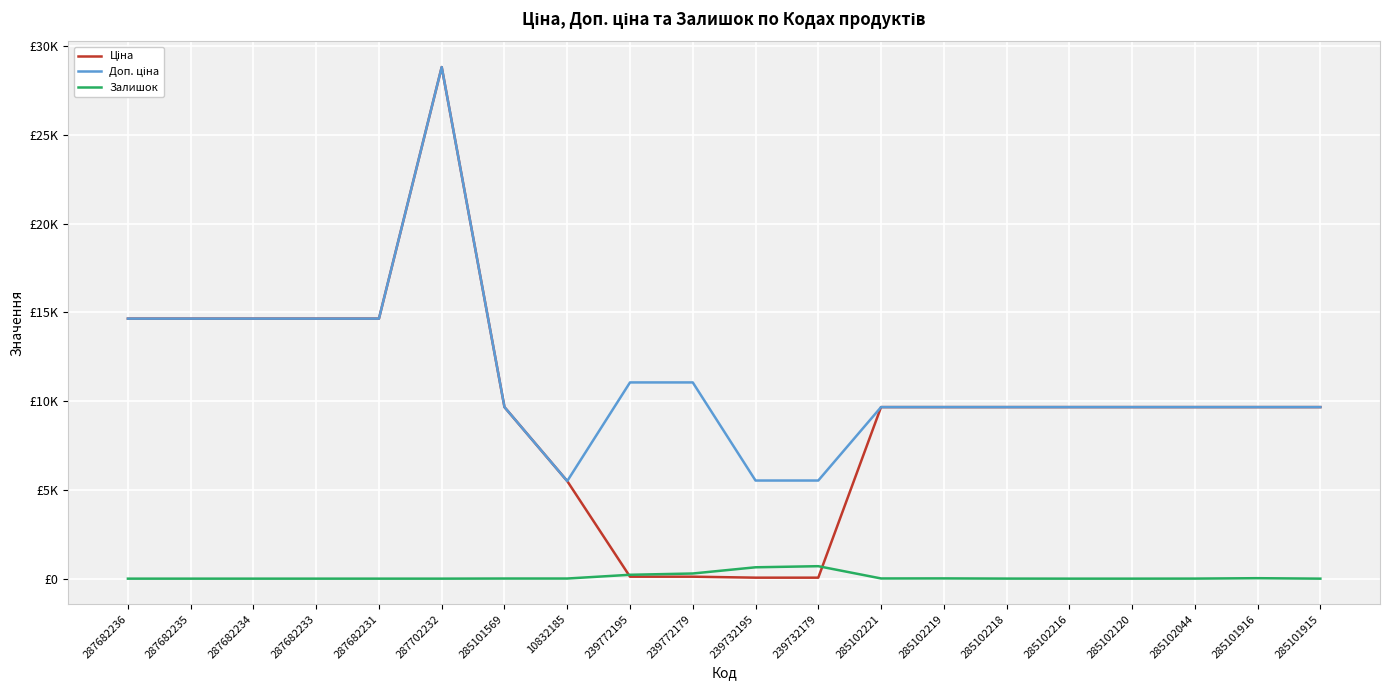

What is the total value across all series at 287682233?

29299.2